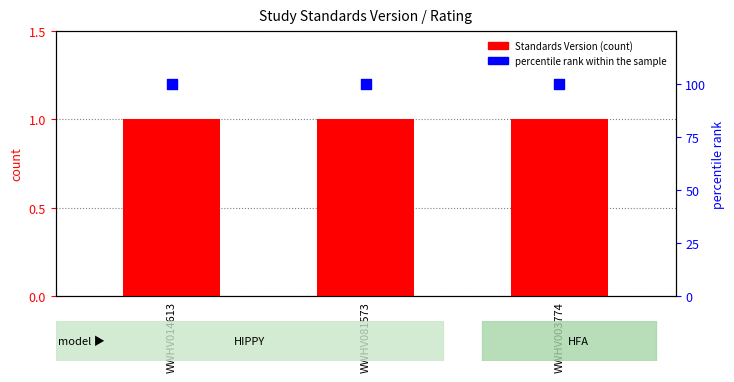

Is the value of percentile rank within the sample at WWHV014613 greater than the value of Standards Version at WWHV003774?

Yes